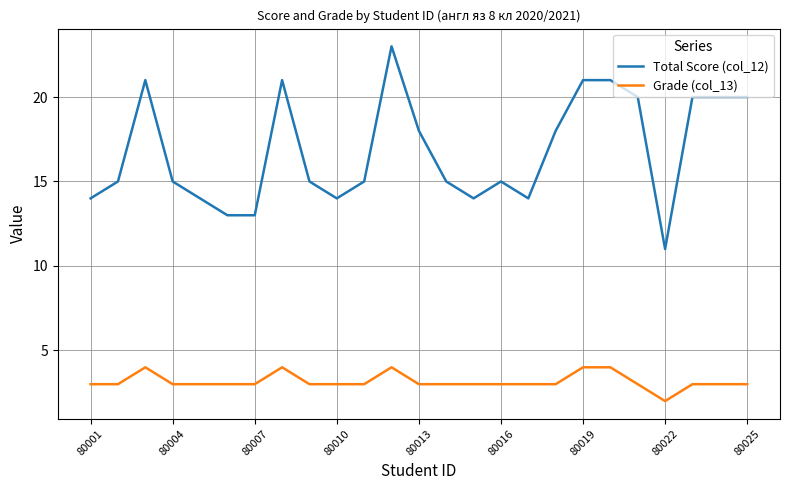

How many categories are shown in the chart?

25